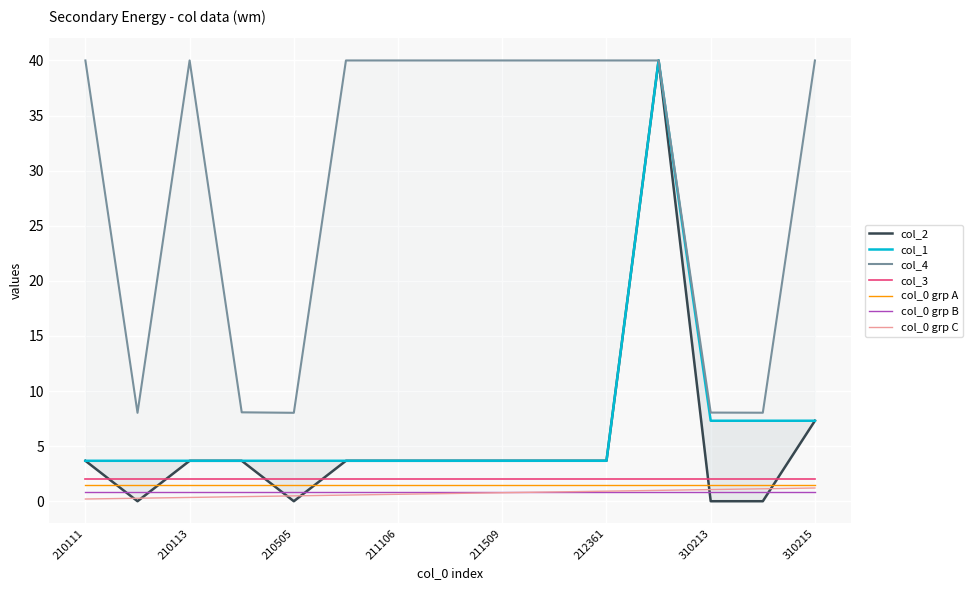

In col_2, how many points are lower than both neighbors (excluding endpoints)?

2